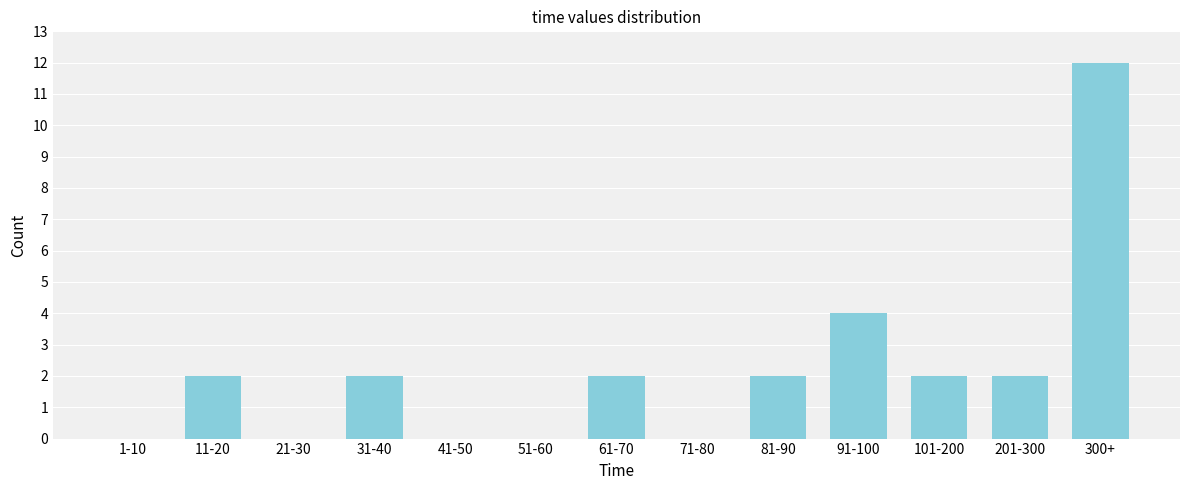

Reading left to right, transcribe all the data shown in this chart.

1-10=0	11-20=2	21-30=0	31-40=2	41-50=0	51-60=0	61-70=2	71-80=0	81-90=2	91-100=4	101-200=2	201-300=2	300+=12